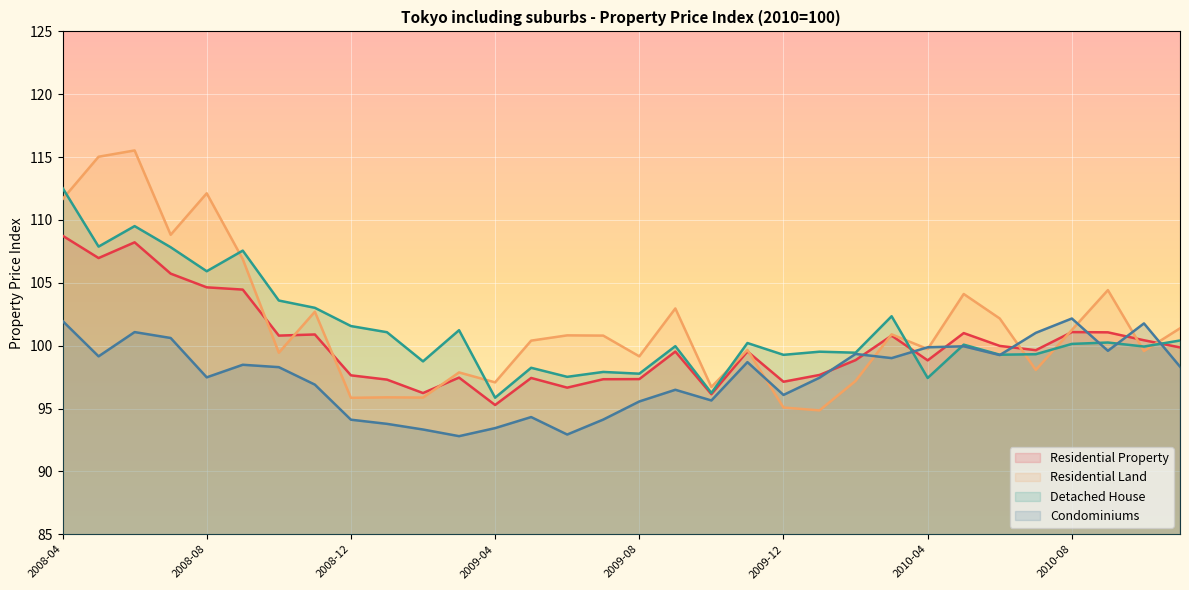

Which category has the lowest value across all series?

2009-03